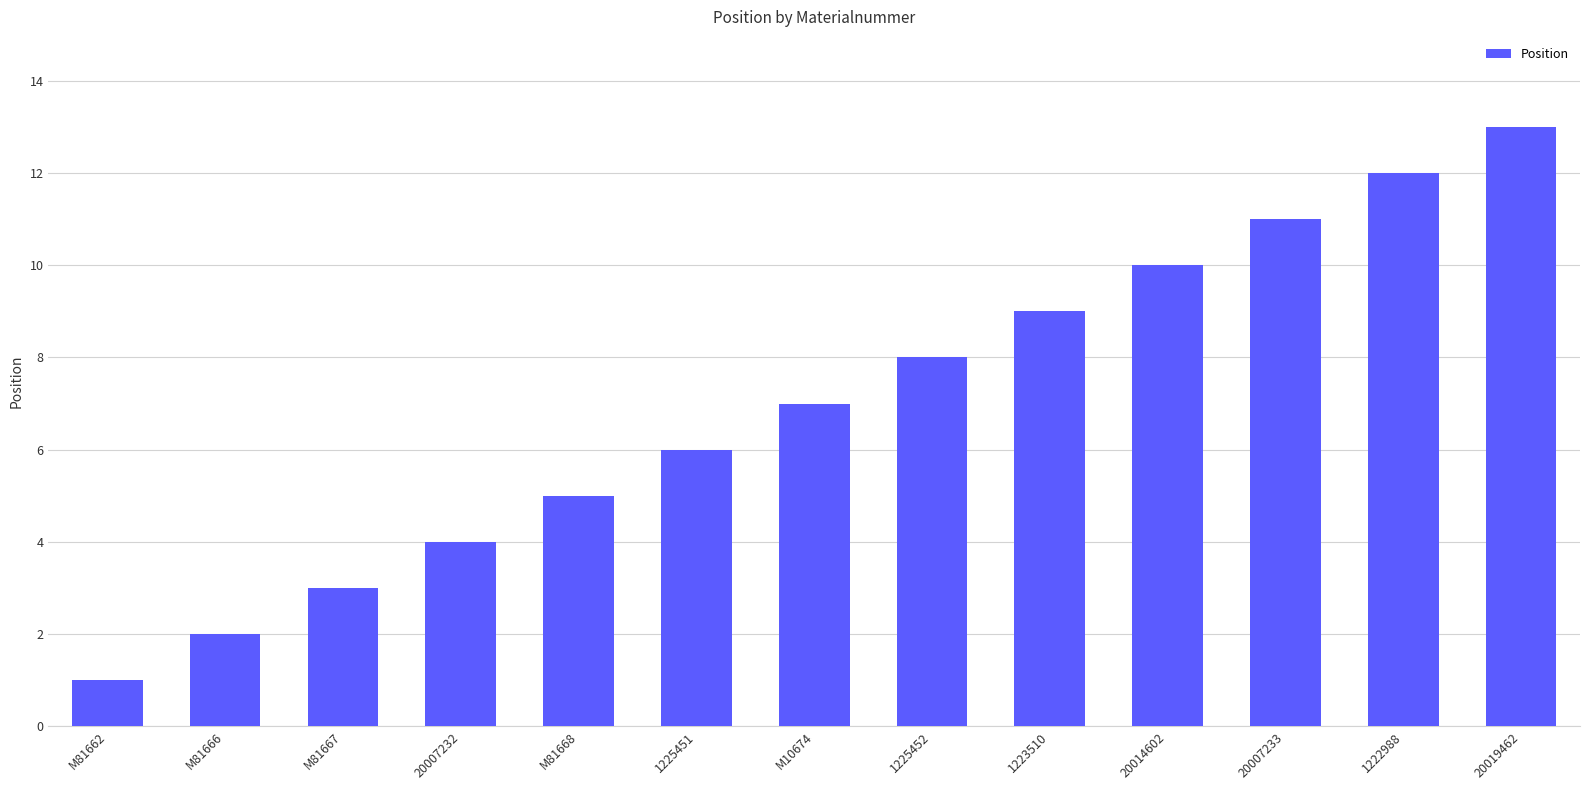

What is the difference between the second highest and second lowest values?

10